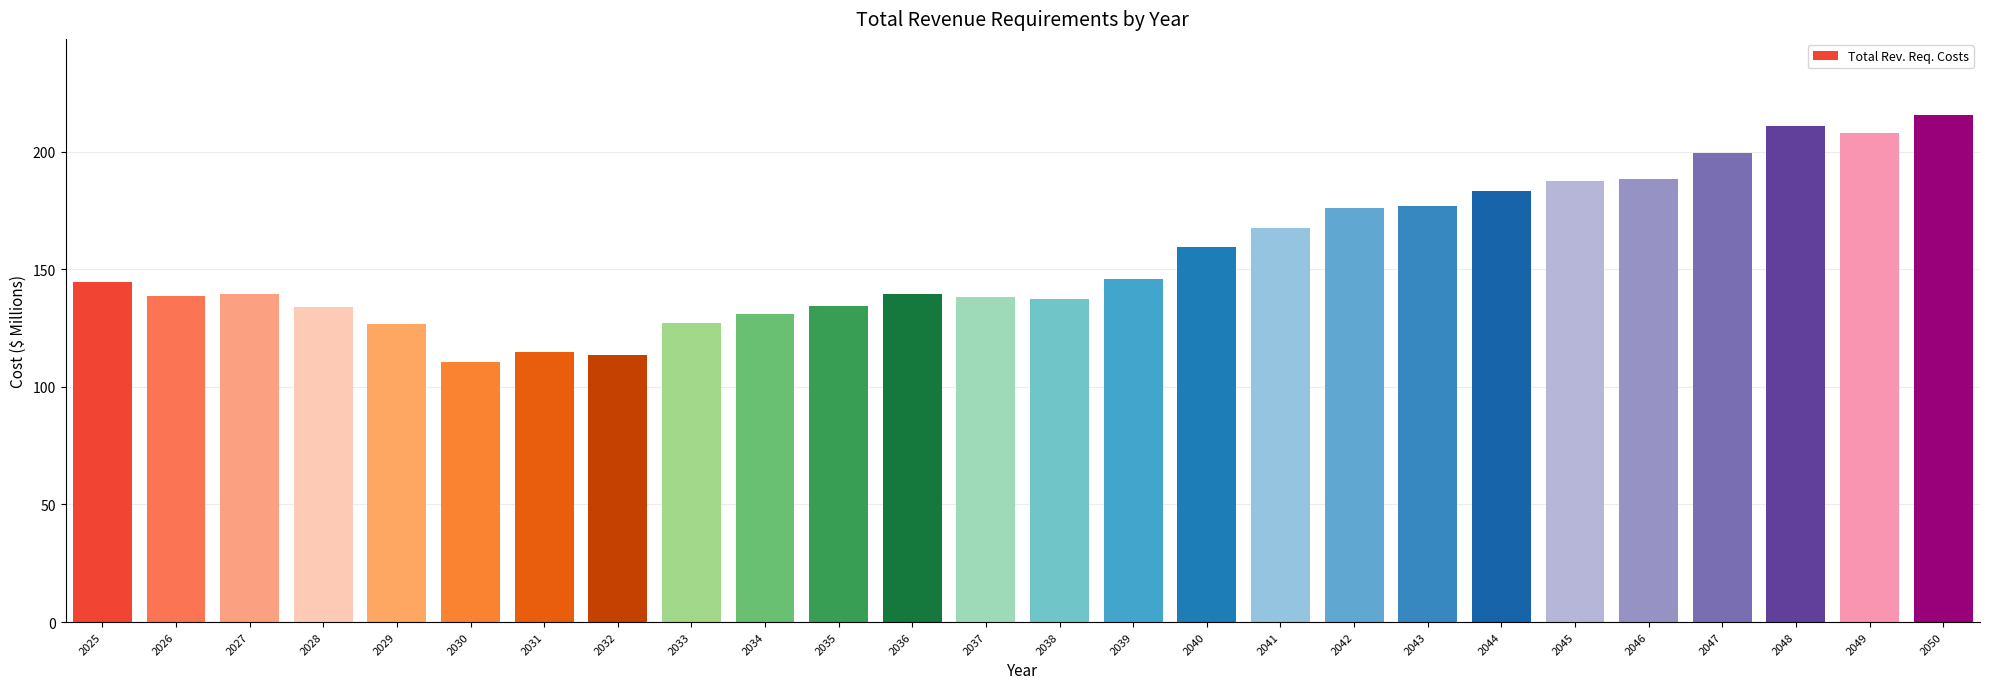

What is the change in value from 2033 to 2049?

+80.7